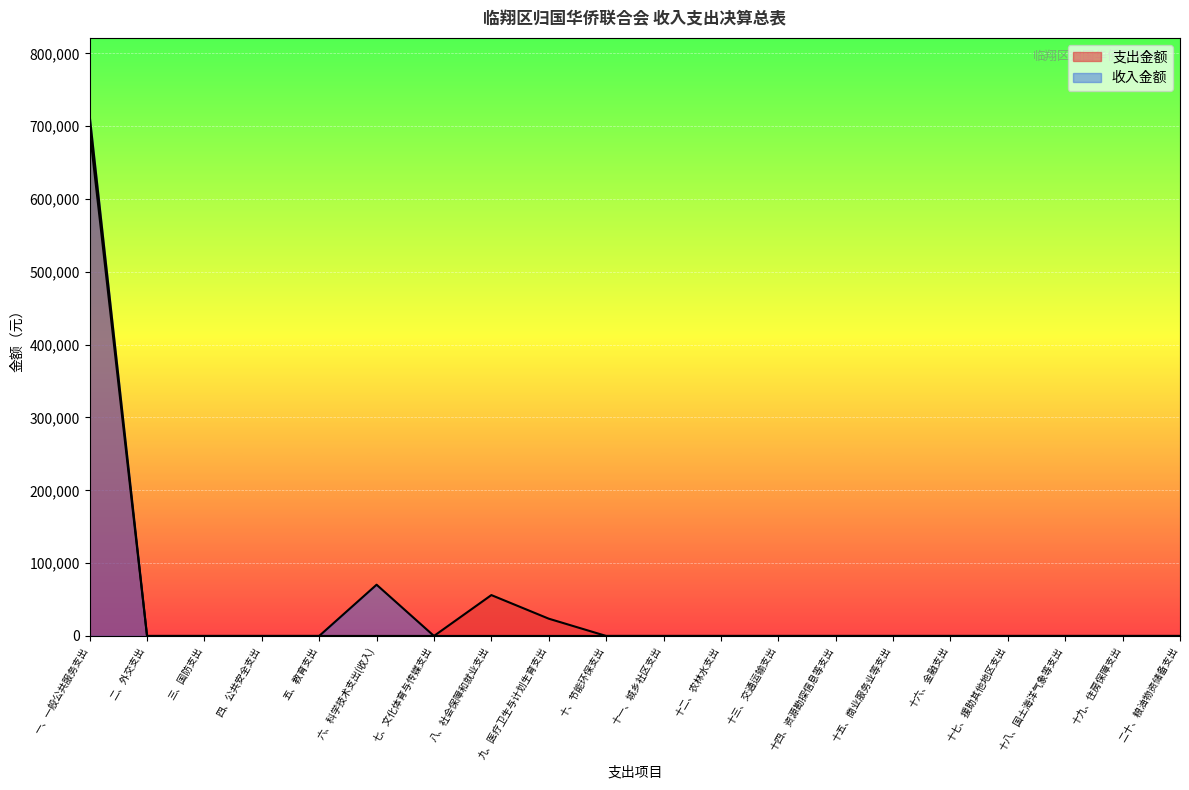

Which has a higher value, 二十、粮油物资储备支出 or 一、一般公共服务支出?

一、一般公共服务支出